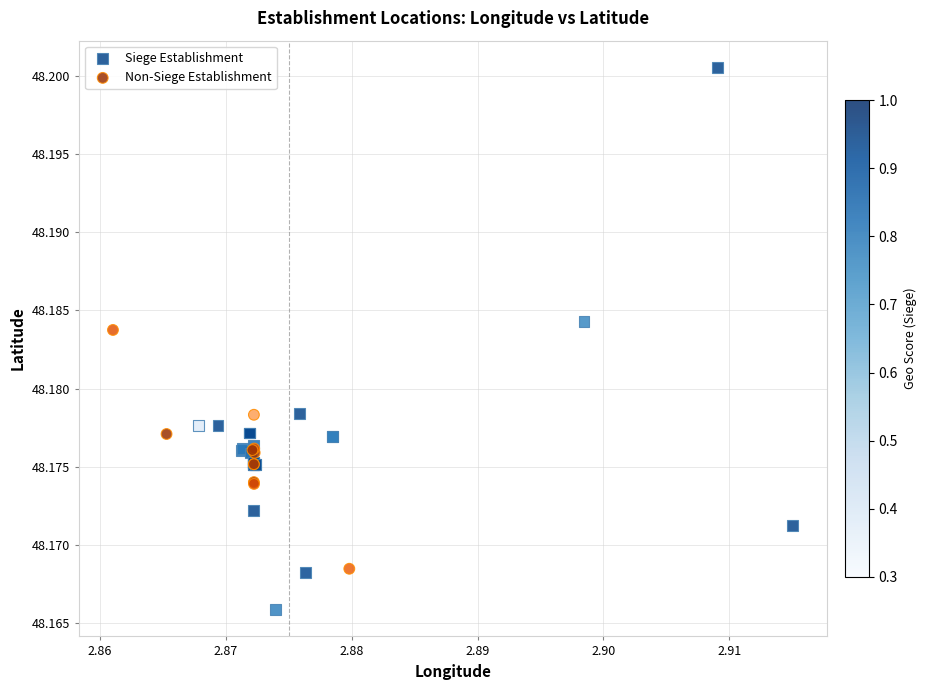

Which series reaches the minimum Y coordinate?

Siege Establishment